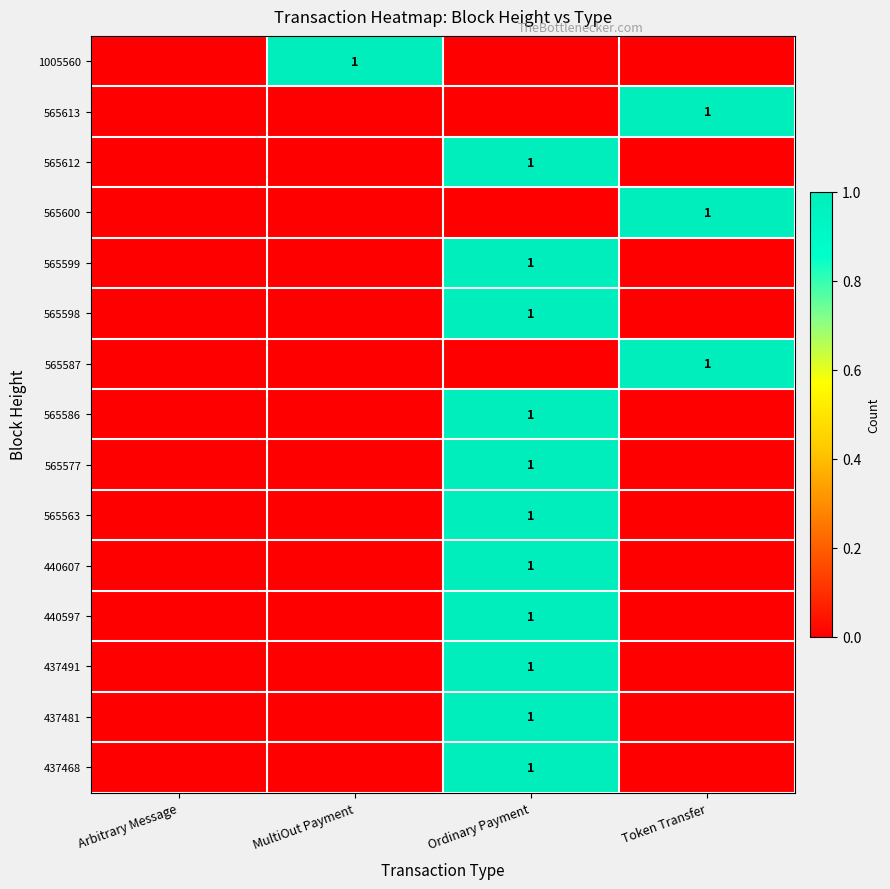

Count the 1005560 values in the range 0 to 1.

4